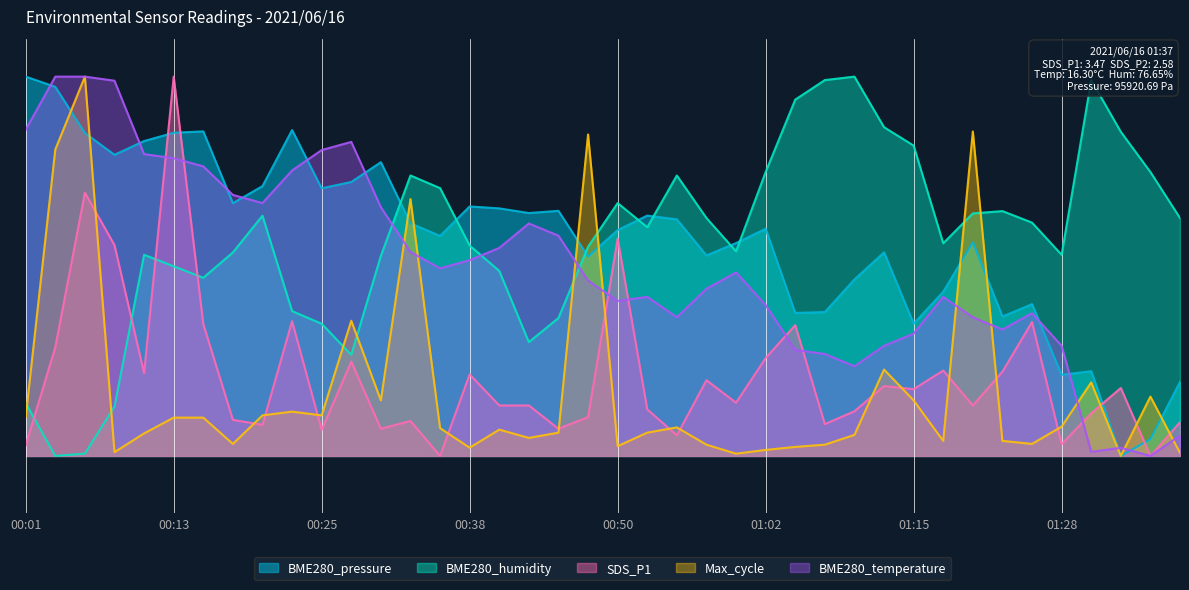

At how many categories does at least one series exceed 54?

39